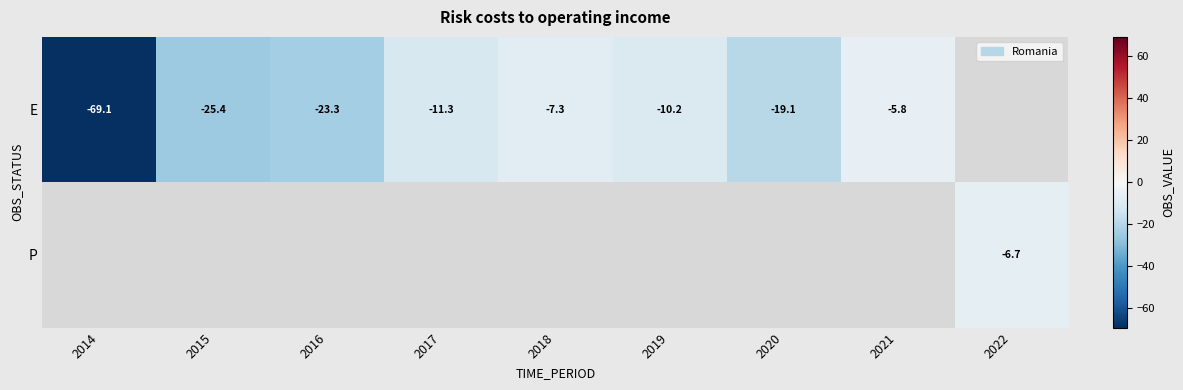

At 2017, list the series in order from largest to smallest.

E, P